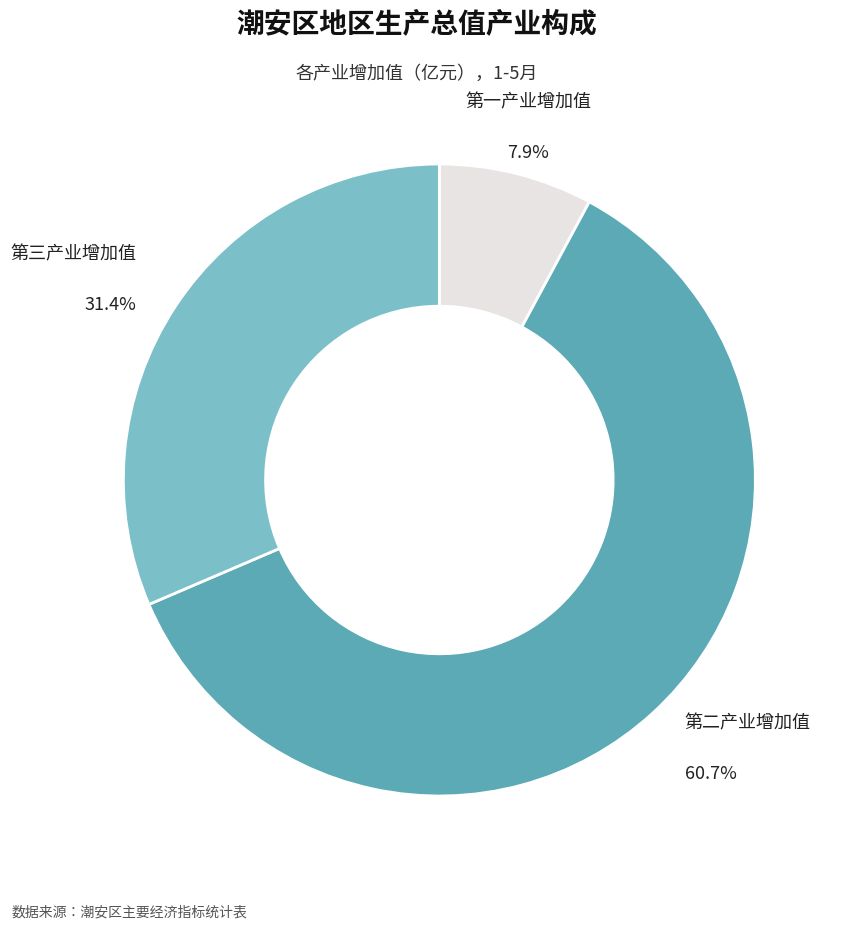

Does 第一产业增加值 represent more than half of the total?

No